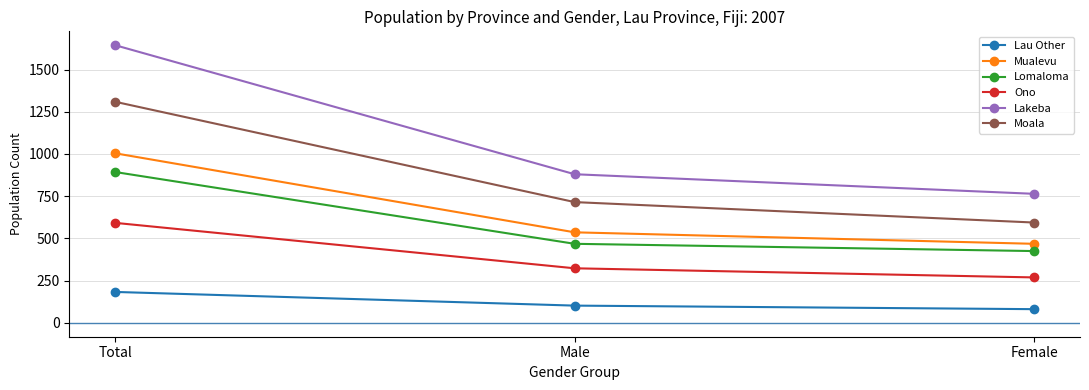

How many lines are shown in the chart?

6